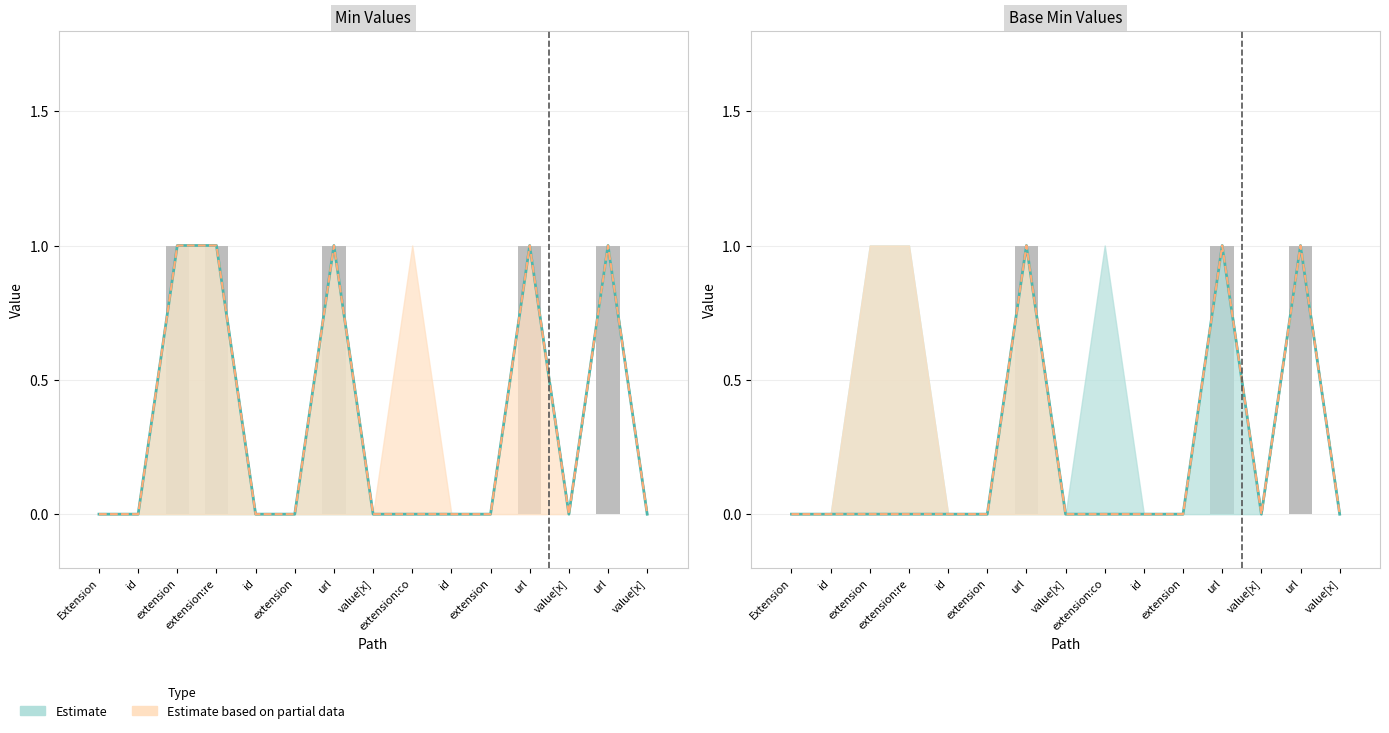

Is it true that Base Min equals 0 at value[x]?

True